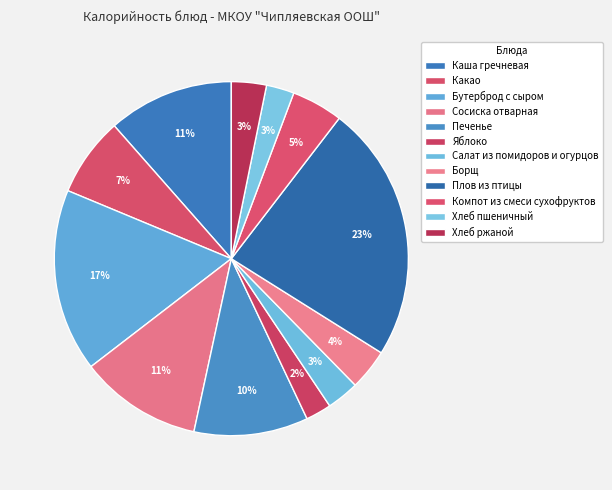

To the nearest percent, what is the difference between the Бутерброд с сыром and Борщ slice percentages?

13%